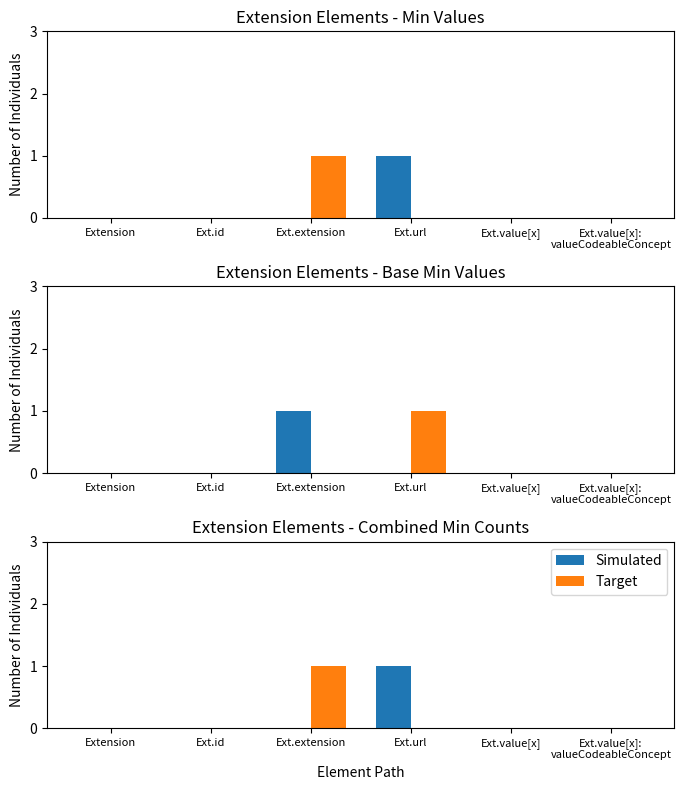

Where is Simulated nearest to the value 0?

Extension